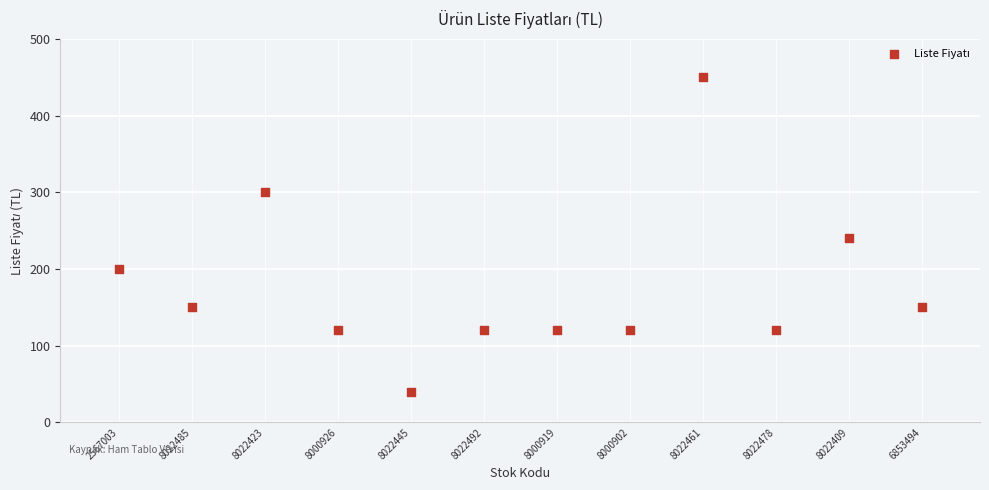

What is the average Y value?

178